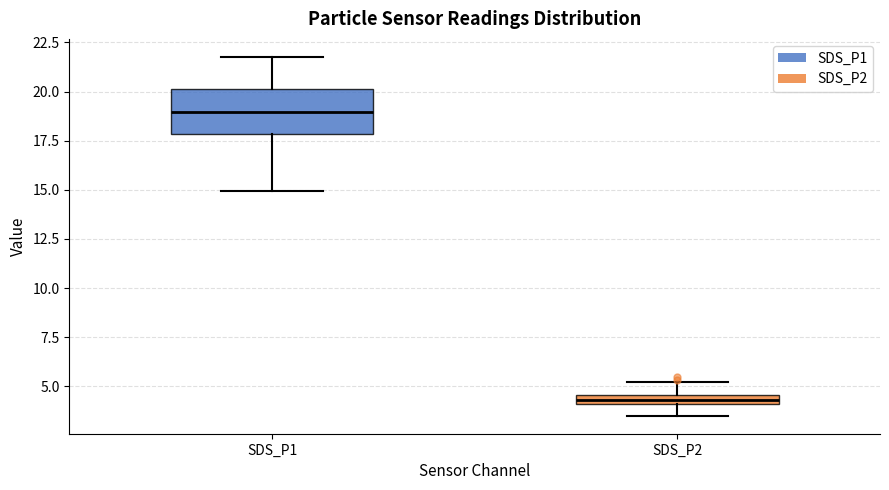

Which box has the highest median line?

SDS_P1